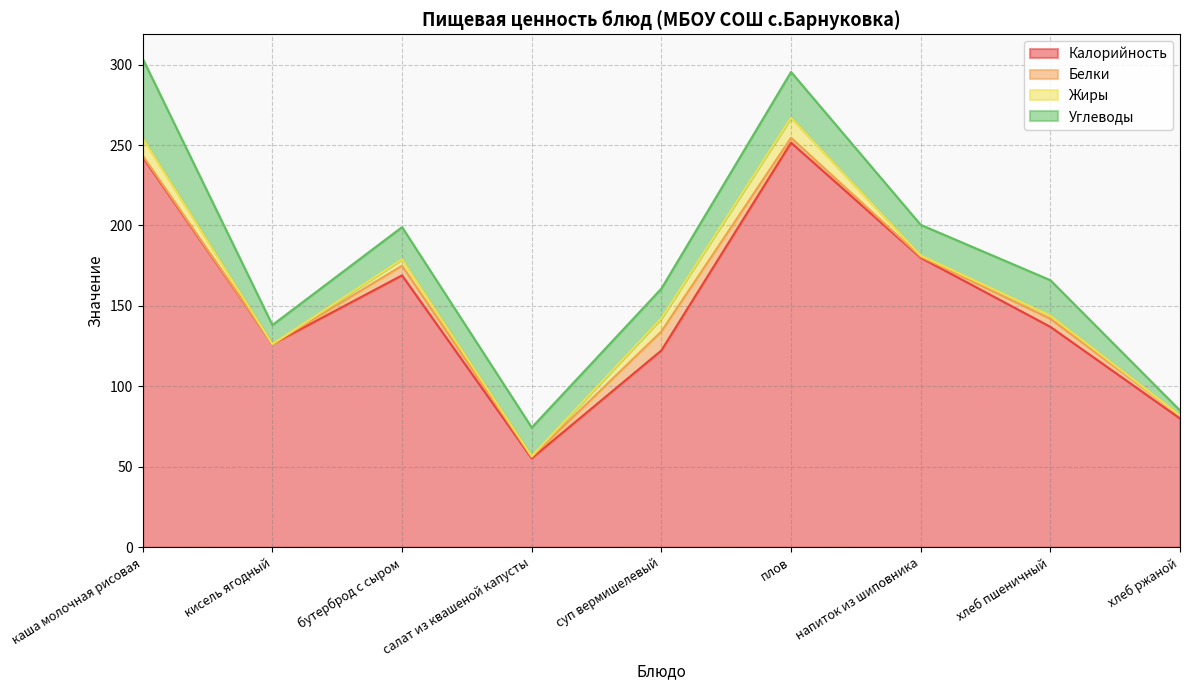

Reading right to left, list all the values displayed in this chart.

Калорийность: 80.0	137.0	180.0	251.5	122.3	55.3	169.0	126.3	242.5
Белки: 2.0	5.0	0.6	3.0	11.8	0.8	6.0	0.0	0.9
Жиры: 0.0	2.0	0.8	12.5	8.2	0.5	4.0	0.0	10.9
Углеводы: 3.0	22.0	19.0	28.4	18.4	17.8	20.0	11.8	49.4